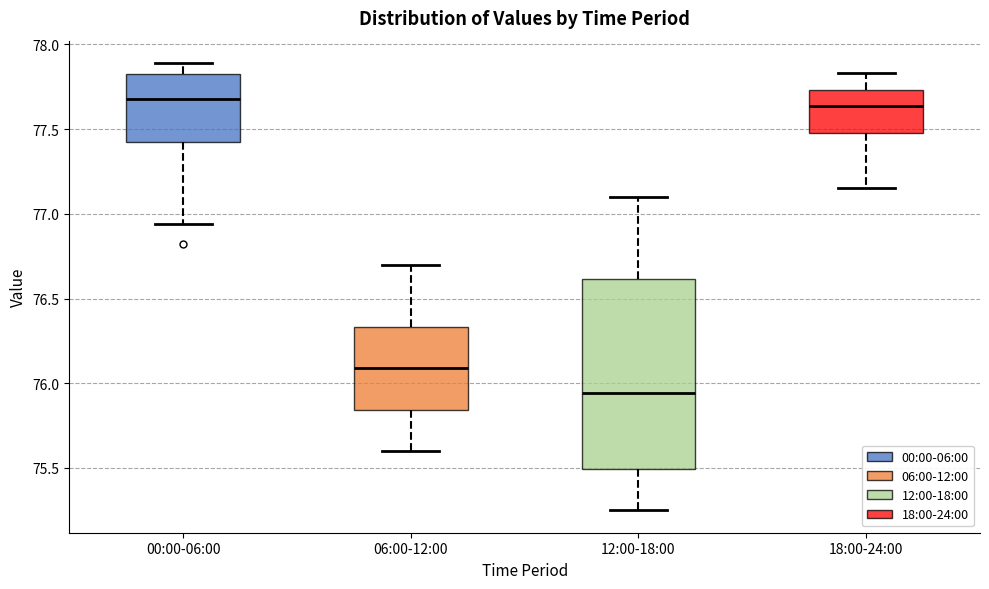

Comparing the boxes themselves (not the whiskers), which one is the tallest?

12:00-18:00